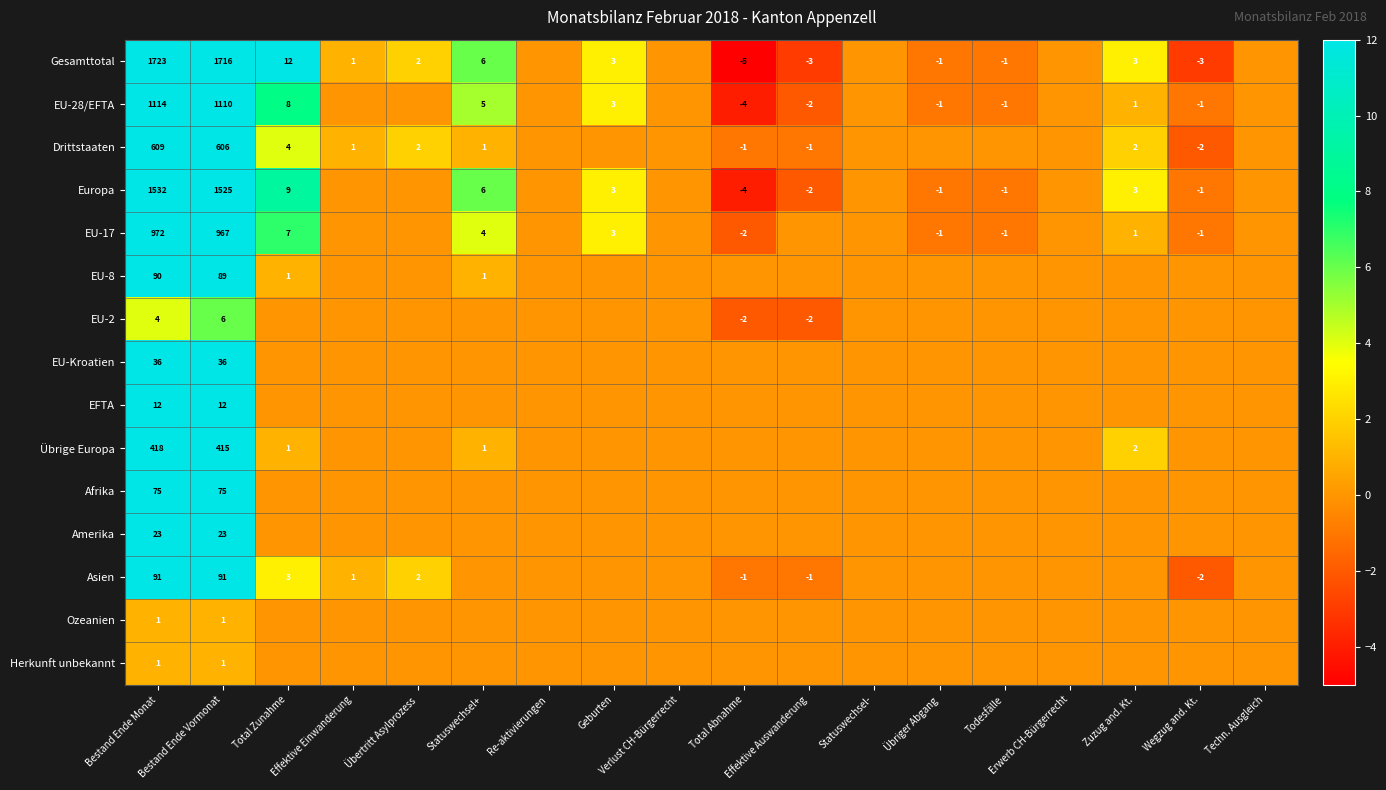

What is the difference between the highest and lowest values at Total Zunahme?

12